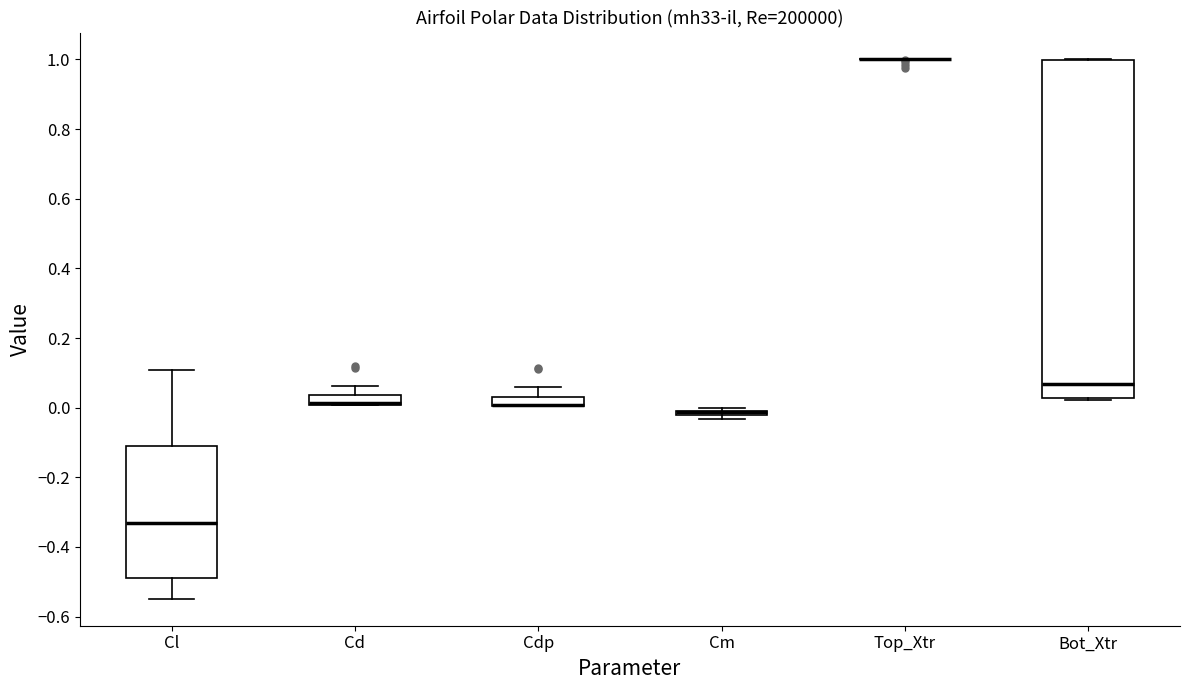

Which box is the tallest, from its lower edge to its upper edge?

Bot_Xtr